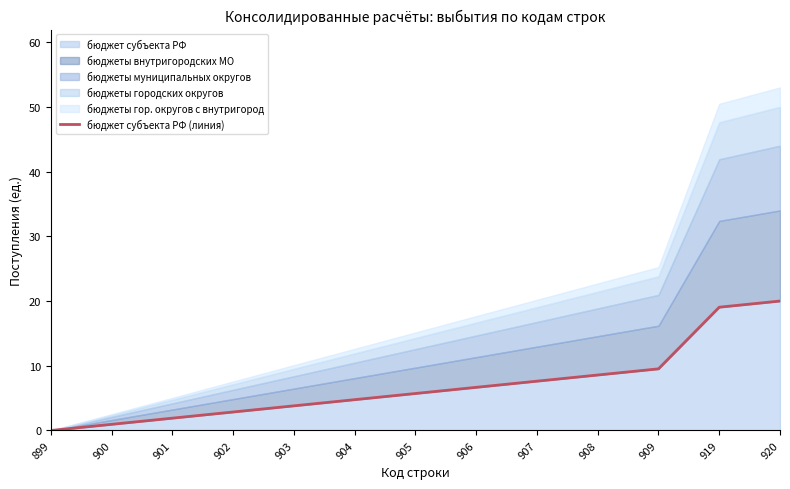

List the labels in order of value, smallest first.

899, 900, 901, 902, 903, 904, 905, 906, 907, 908, 909, 919, 920